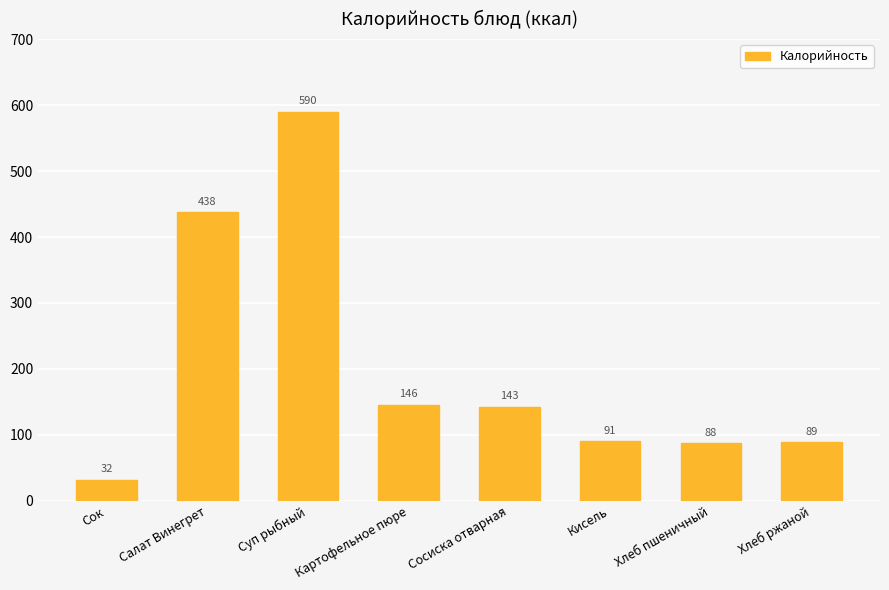

At which label does the data first exceed 143?

Салат Винегрет